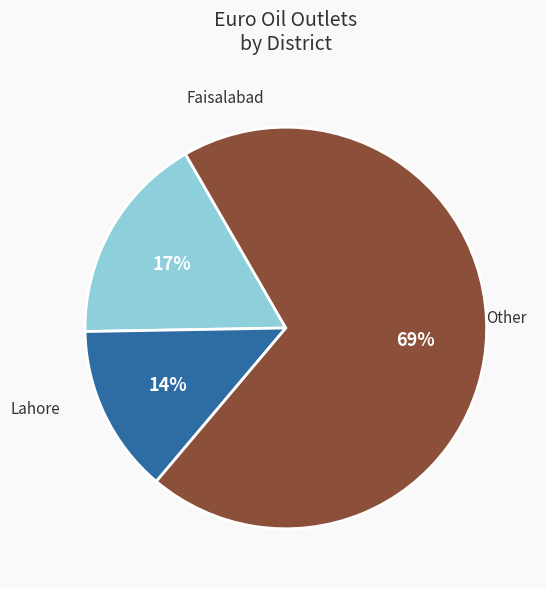

Is there any slice that represents more than half of the pie?

Yes